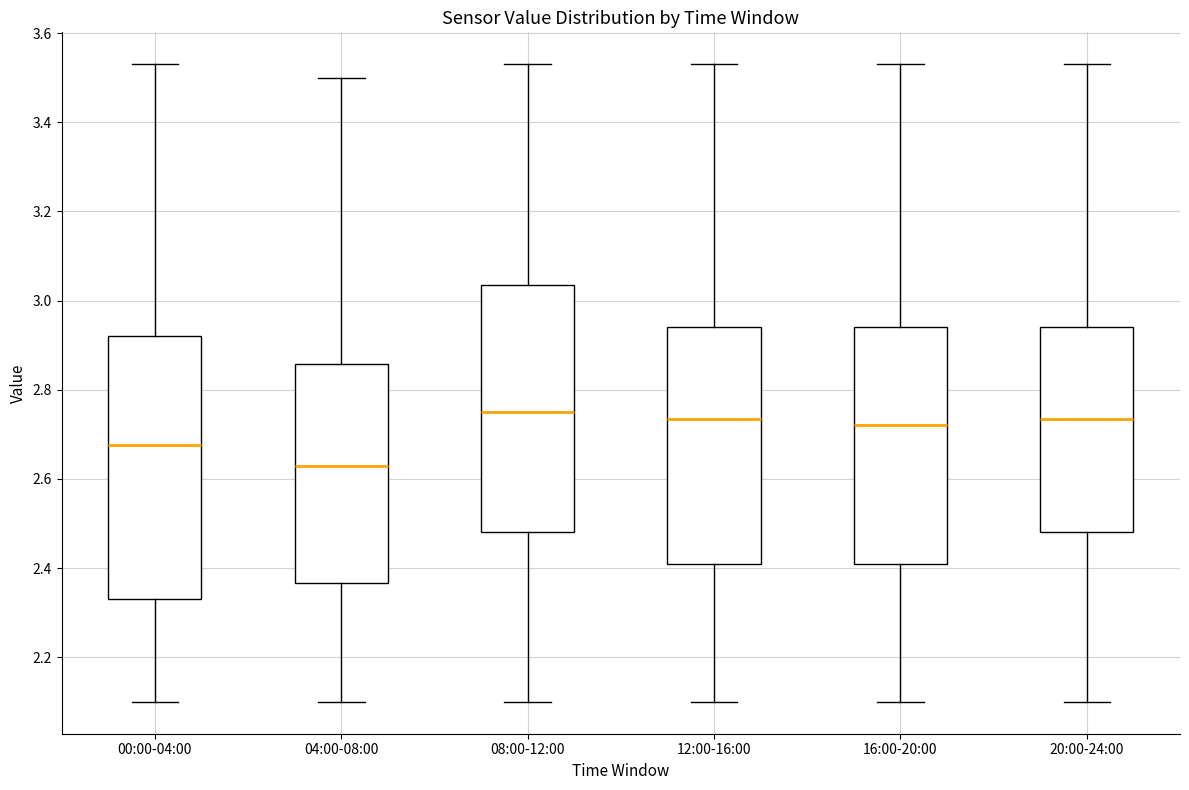

Reading left to right, read every box against the y-axis: the position of its median line, the range the box covers, and the ends of its whiskers. The values are not printed on the chart, so give them approximately, as read against the axis.

00:00-04:00: median 2.68, box 2.34 to 2.92, whiskers 2.10 to 3.54
04:00-08:00: median 2.64, box 2.36 to 2.86, whiskers 2.10 to 3.50
08:00-12:00: median 2.76, box 2.48 to 3.04, whiskers 2.10 to 3.54
12:00-16:00: median 2.74, box 2.42 to 2.94, whiskers 2.10 to 3.54
16:00-20:00: median 2.72, box 2.42 to 2.94, whiskers 2.10 to 3.54
20:00-24:00: median 2.74, box 2.48 to 2.94, whiskers 2.10 to 3.54